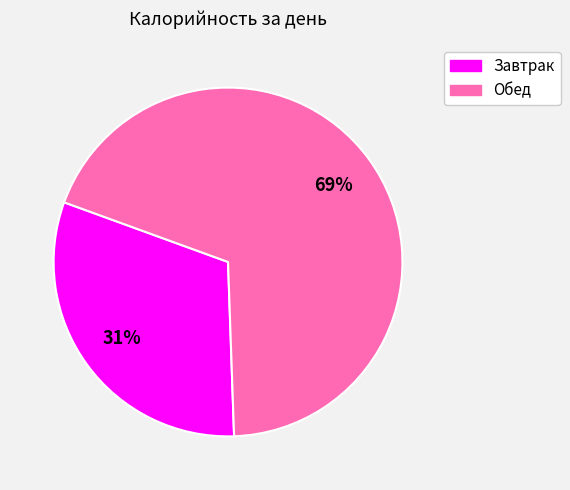

How many slices are in this pie chart?

2